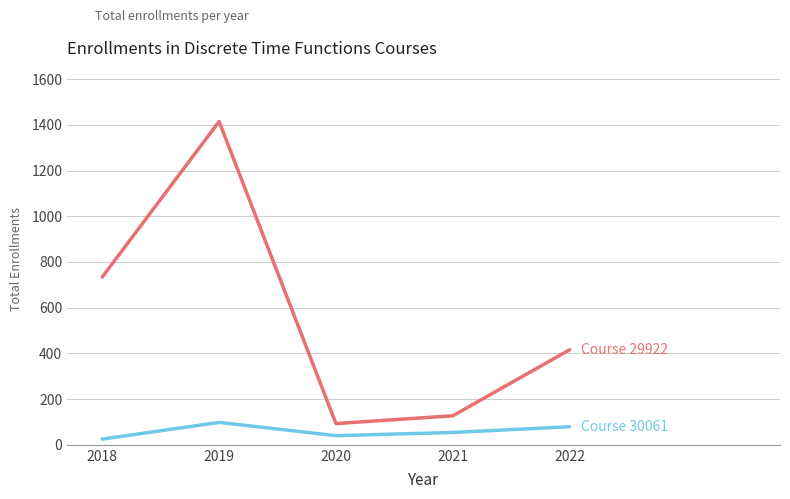

What is the difference between the highest and lowest values at 2020?

53